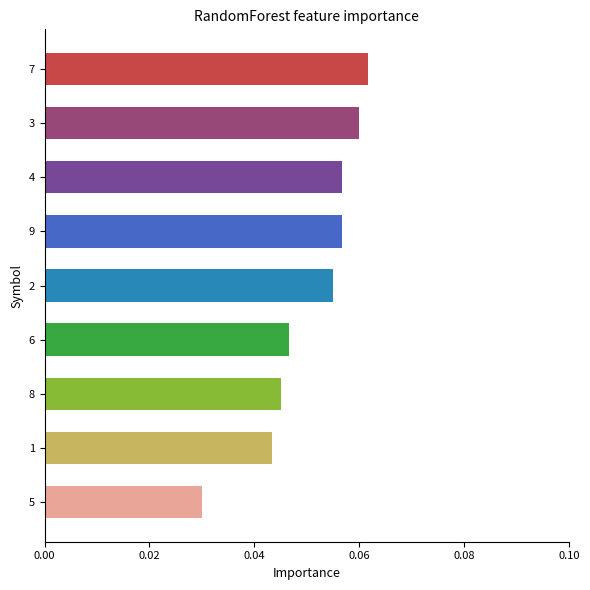

At which label is the value closest to 0?

5